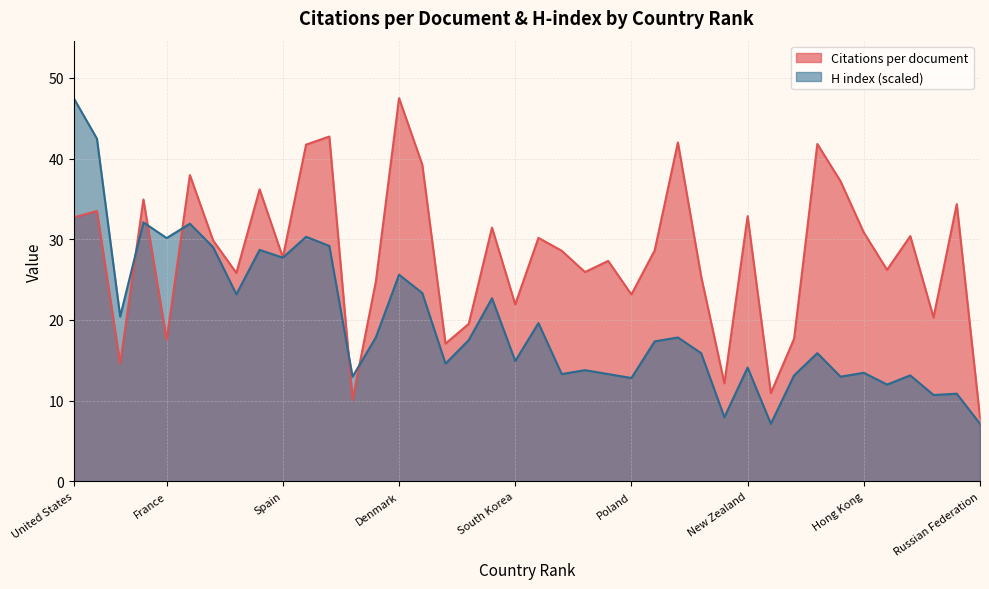

Reading left to right, what are all the values shown in this chart?

Citations per document: United States=32.7	United Kingdom=33.5	China=14.6	Italy=34.9	France=17.5	Australia=38.0	Germany=29.9	Japan=25.8	Canada=36.2	Spain=27.8	Netherlands=41.7	Belgium=42.7	Iran=10.1	Brazil=24.7	Denmark=47.5	Sweden=39.3	India=17.1	Turkey=19.5	Israel=31.4	South Korea=21.9	Switzerland=30.2	Argentina=28.6	Taiwan=25.9	South Africa=27.3	Poland=23.2	Greece=28.6	Finland=42.0	Austria=25.4	Nigeria=12.2	New Zealand=32.9	Ethiopia=10.9	Egypt=17.7	Norway=41.8	Chile=37.2	Hong Kong=30.8	Portugal=26.2	Ireland=30.4	Mexico=20.3	Czech Republic=34.4	Russian Federation=7.9
H index: United States=47.5	United Kingdom=42.5	China=20.4	Italy=32.1	France=30.2	Australia=31.9	Germany=29.0	Japan=23.2	Canada=28.7	Spain=27.7	Netherlands=30.3	Belgium=29.2	Iran=13.0	Brazil=17.8	Denmark=25.6	Sweden=23.3	India=14.6	Turkey=17.5	Israel=22.7	South Korea=14.9	Switzerland=19.6	Argentina=13.3	Taiwan=13.8	South Africa=13.3	Poland=12.8	Greece=17.3	Finland=17.8	Austria=15.9	Nigeria=7.9	New Zealand=14.1	Ethiopia=7.1	Egypt=13.1	Norway=15.9	Chile=13.0	Hong Kong=13.5	Portugal=12.0	Ireland=13.1	Mexico=10.7	Czech Republic=10.9	Russian Federation=7.1